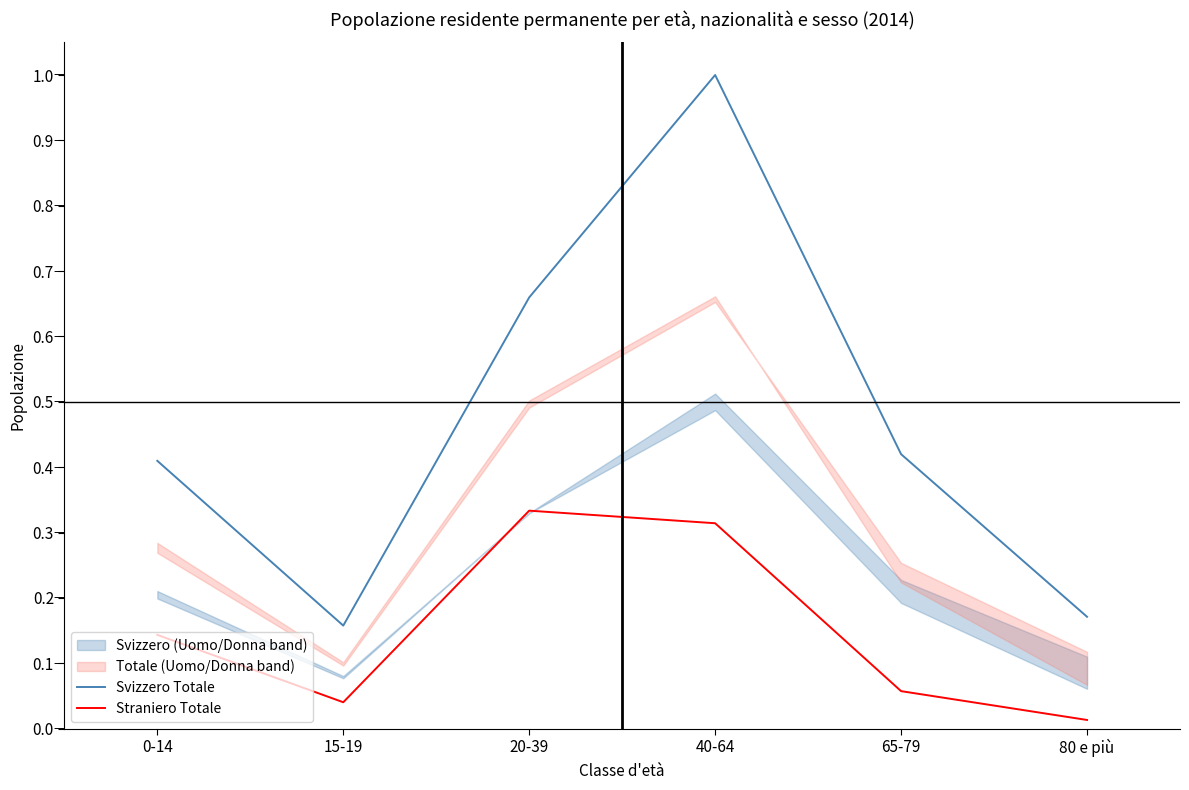

What is the difference between the highest and lowest values at 20-39?

0.3